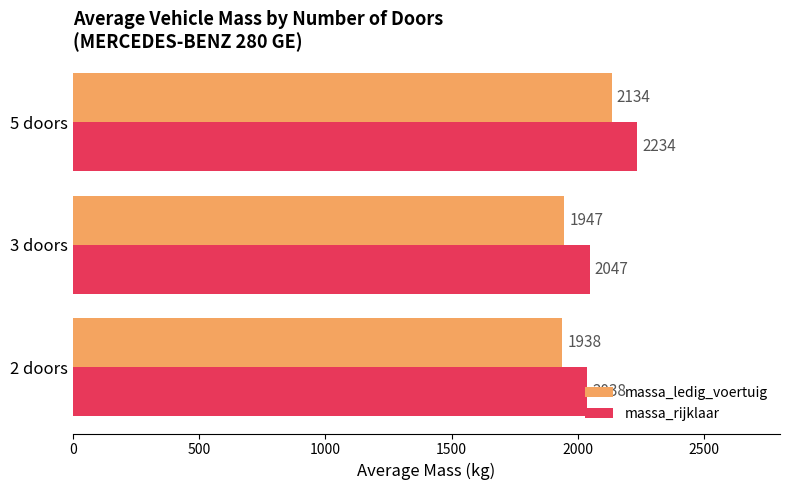

What is the greatest value displayed?

2234.2